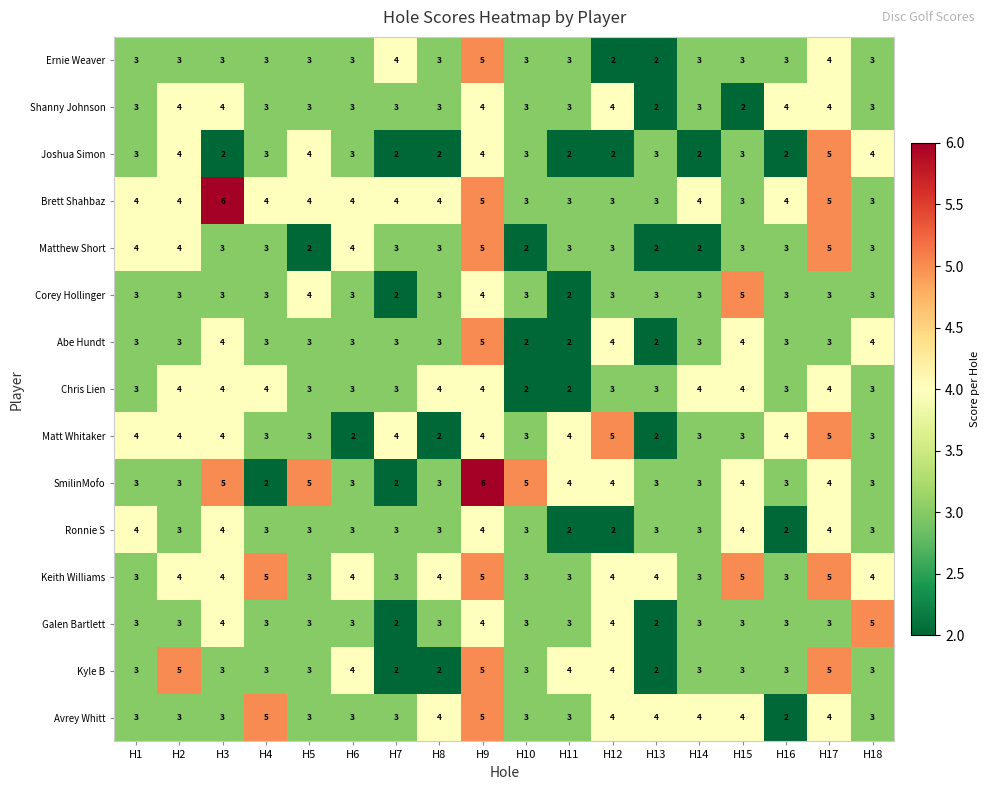

Count the Keith Williams values in the range 3 to 4.

14